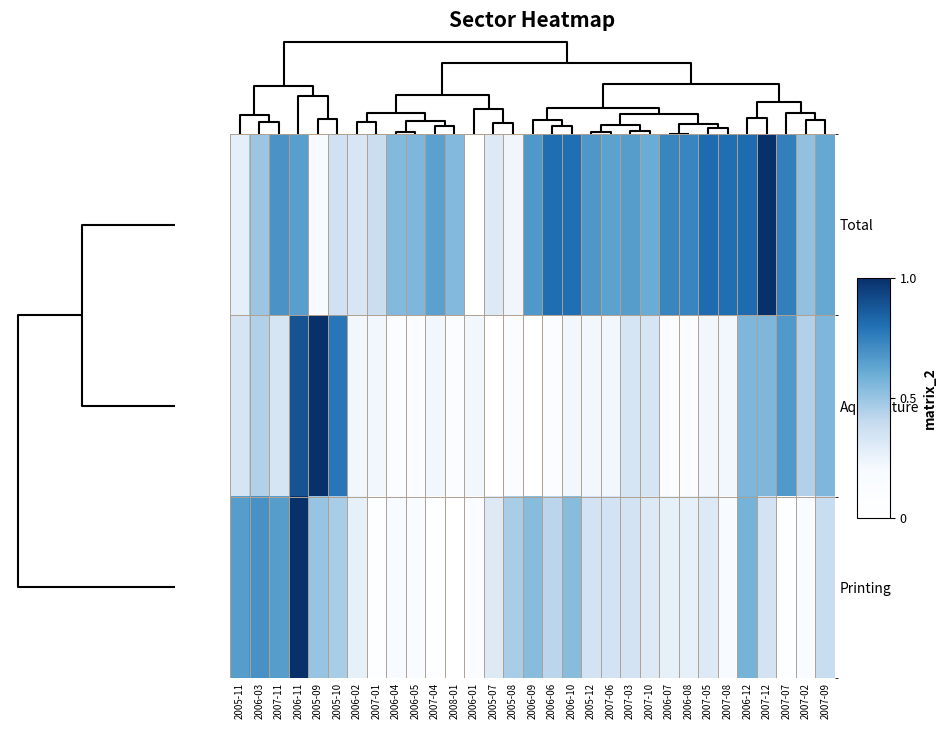

Reading left to right, list all the values displayed in this chart.

Total: 2005-11=0.3	2006-03=0.5	2007-11=0.7	2006-11=0.6	2005-09=0.2	2005-10=0.4	2006-02=0.3	2007-01=0.4	2006-04=0.5	2006-05=0.6	2007-04=0.6	2008-01=0.5	2006-01=0.0	2005-07=0.3	2005-08=0.2	2006-09=0.7	2006-06=0.8	2006-10=0.8	2005-12=0.7	2007-06=0.6	2007-03=0.7	2007-10=0.6	2006-07=0.7	2006-08=0.7	2007-05=0.8	2007-08=0.8	2006-12=0.8	2007-12=1.0	2007-07=0.8	2007-02=0.5	2007-09=0.6
Aquaculture: 2005-11=0.3	2006-03=0.4	2007-11=0.3	2006-11=0.9	2005-09=1.0	2005-10=0.8	2006-02=0.2	2007-01=0.2	2006-04=0.1	2006-05=0.1	2007-04=0.2	2008-01=0.1	2006-01=0.2	2005-07=0.0	2005-08=0.1	2006-09=0.0	2006-06=0.1	2006-10=0.2	2005-12=0.2	2007-06=0.2	2007-03=0.3	2007-10=0.3	2006-07=0.1	2006-08=0.1	2007-05=0.2	2007-08=0.2	2006-12=0.6	2007-12=0.6	2007-07=0.7	2007-02=0.4	2007-09=0.6
Printing: 2005-11=0.7	2006-03=0.7	2007-11=0.7	2006-11=1.0	2005-09=0.5	2005-10=0.5	2006-02=0.3	2007-01=0.0	2006-04=0.2	2006-05=0.2	2007-04=0.0	2008-01=0.0	2006-01=0.1	2005-07=0.3	2005-08=0.5	2006-09=0.5	2006-06=0.4	2006-10=0.5	2005-12=0.3	2007-06=0.3	2007-03=0.3	2007-10=0.3	2006-07=0.3	2006-08=0.3	2007-05=0.3	2007-08=0.2	2006-12=0.6	2007-12=0.3	2007-07=0.0	2007-02=0.2	2007-09=0.4